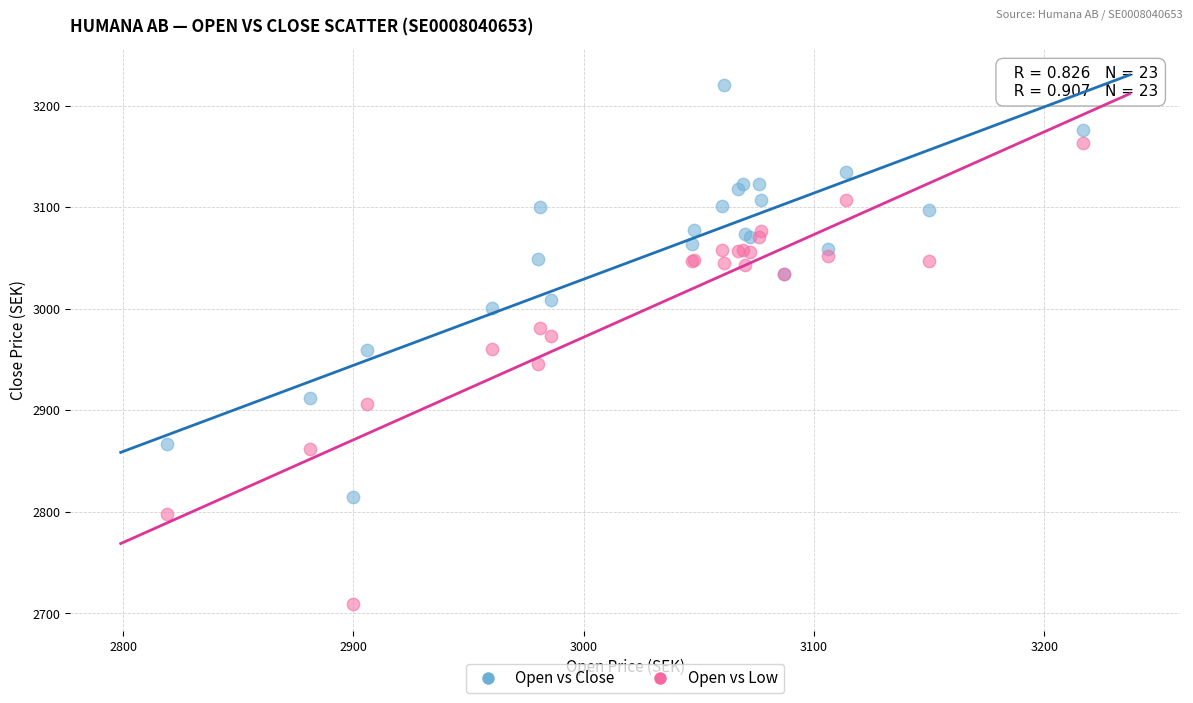

Which series has the largest Y range (max minus min)?

Open vs Low